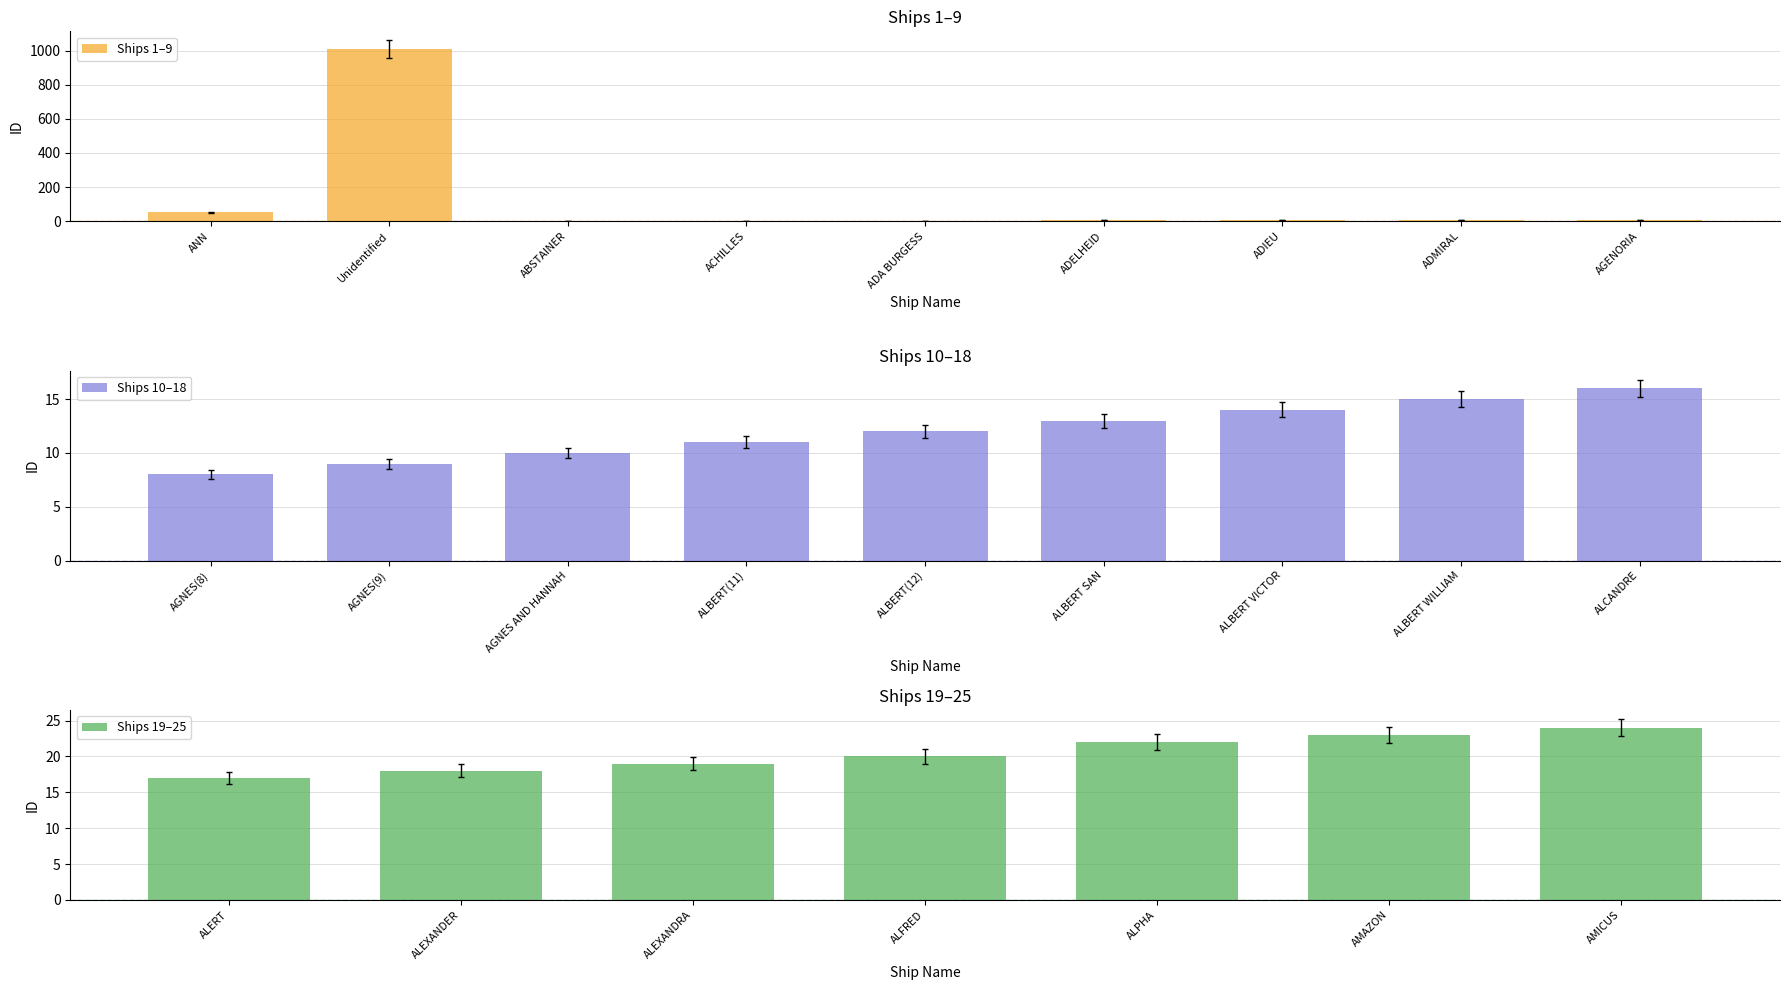

At which label does Ships 1–9 reach its peak?

Unidentified